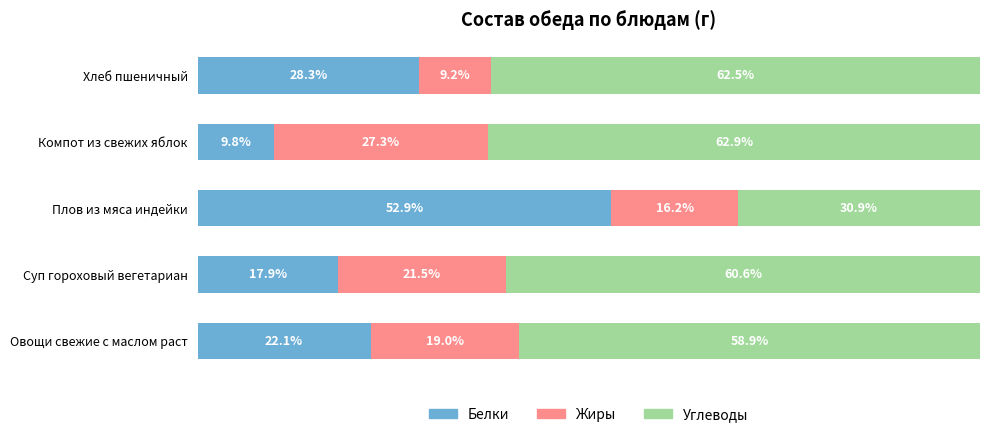

At which label does Белки reach its minimum?

Компот из свежих яблок